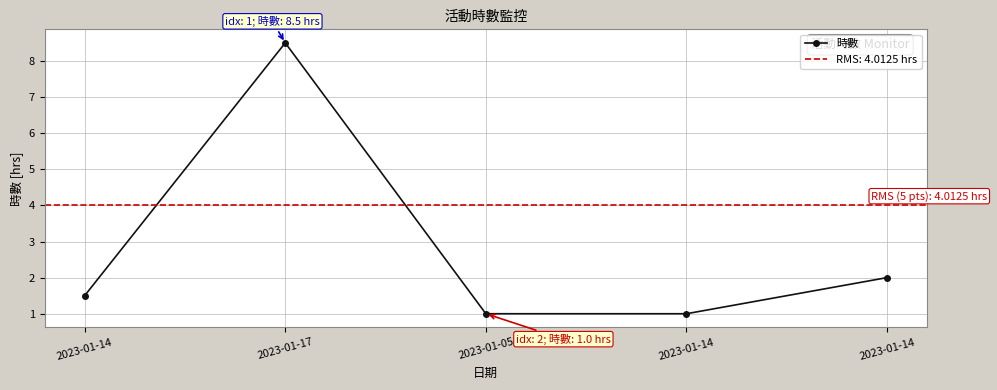

Reading left to right, transcribe all the data shown in this chart.

1.5	8.5	1.0	1.0	2.0